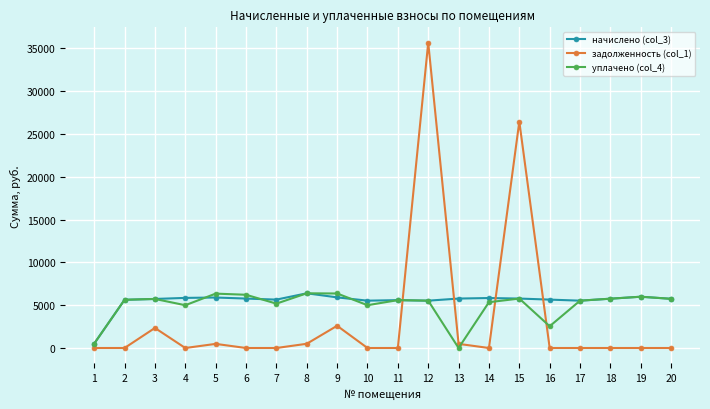

What is the difference between the second highest and second lowest values in the задолженность (col_1) series?

26446.1